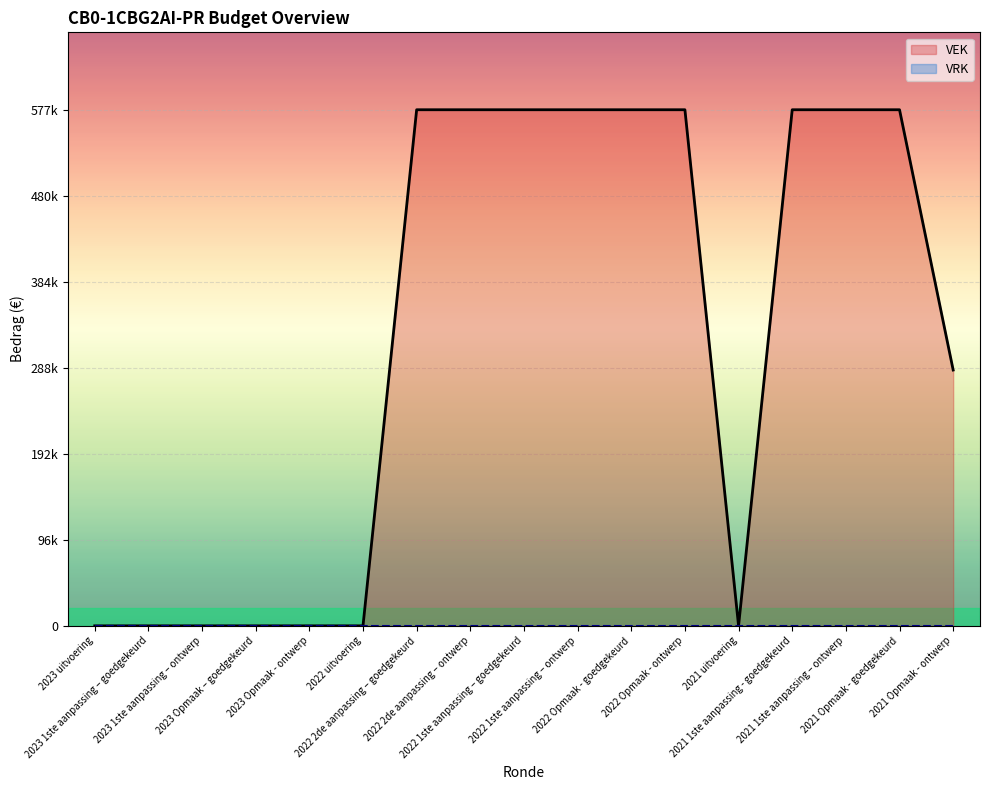

True or false: VEK and VRK cross at least once.

False